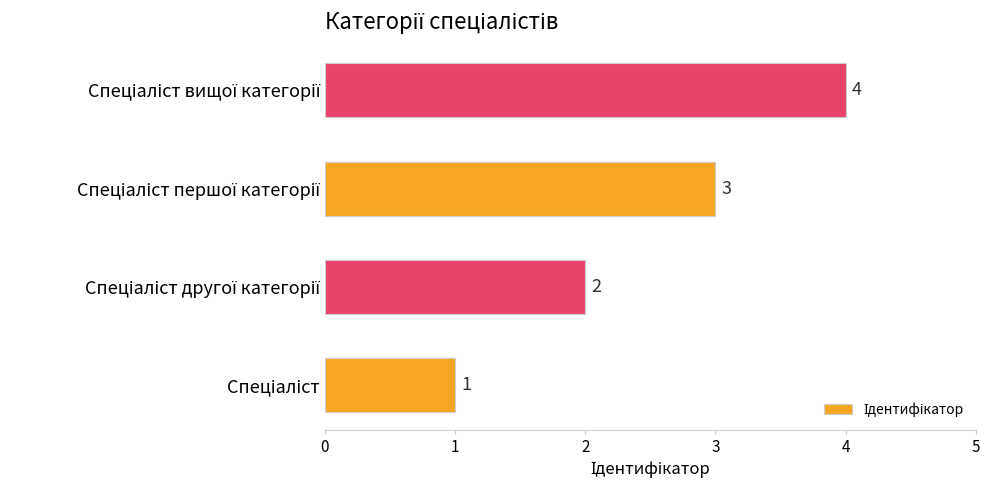

What is the difference between the maximum and minimum values?

3